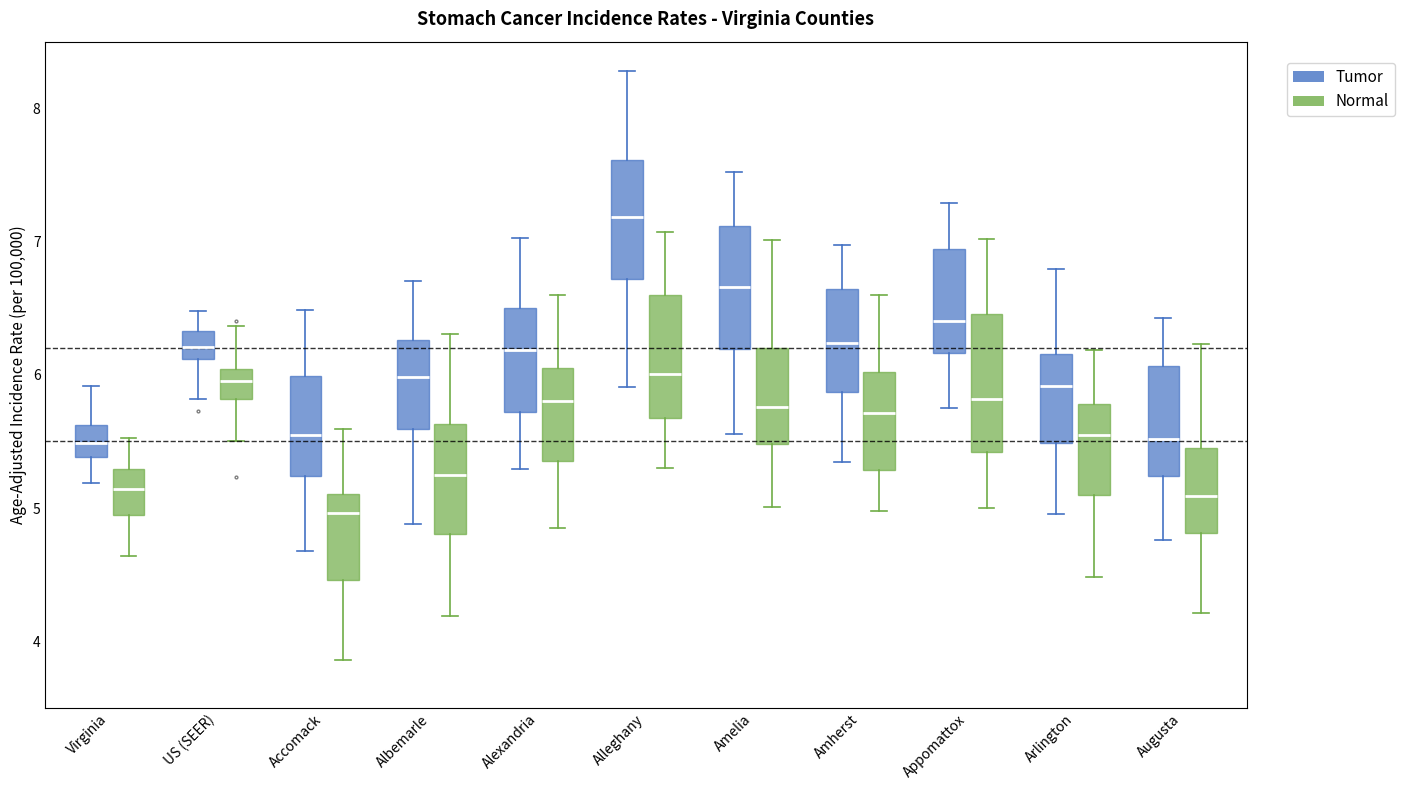

Where does the upper whisker of the box for Appomattox (Normal) end on the y-axis? The values are not printed on the chart, so give them approximately, as read against the axis.

7.0